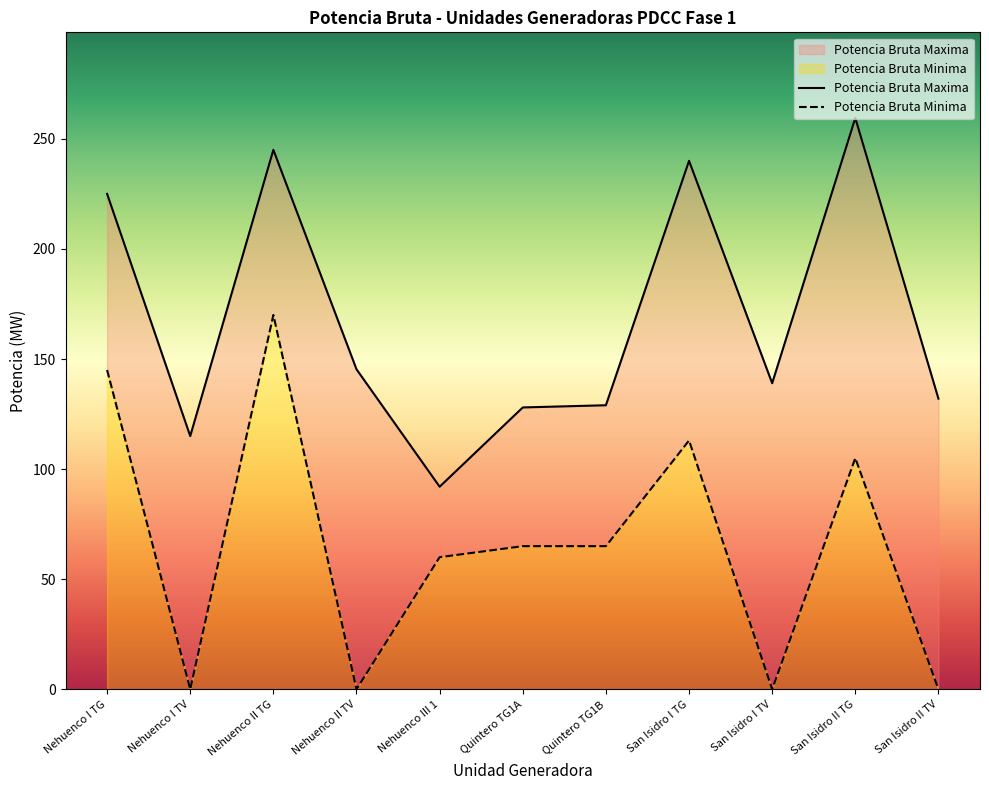

At which category does the chart reach its peak across all series?

San Isidro II TG